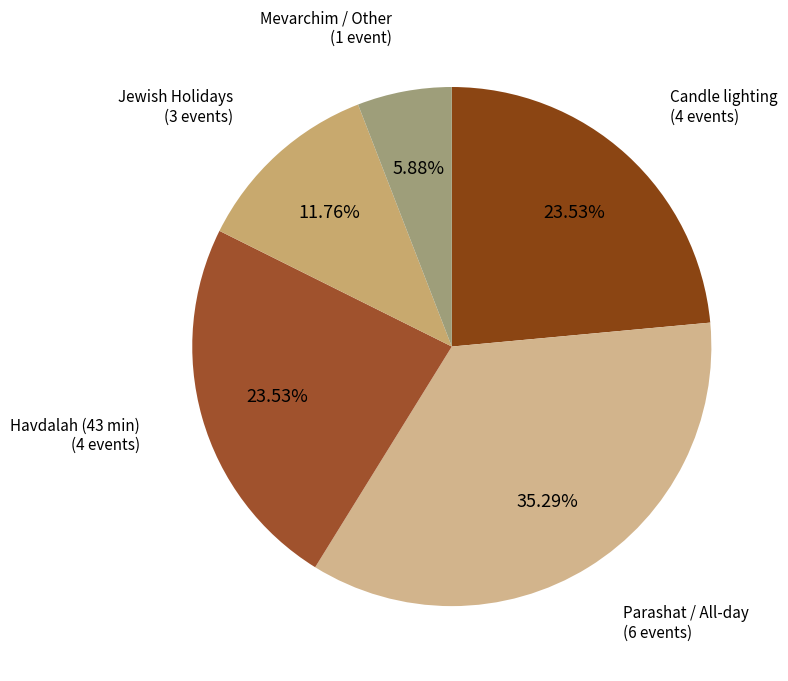

How many slices are in this pie chart?

5